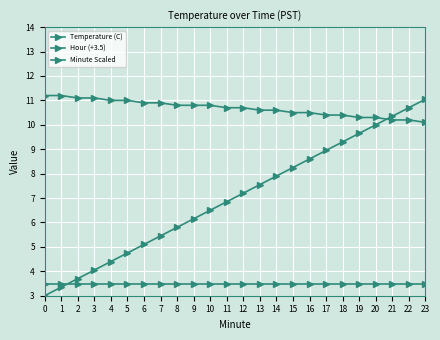

What is the minimum value for Temperature (C)?

10.1